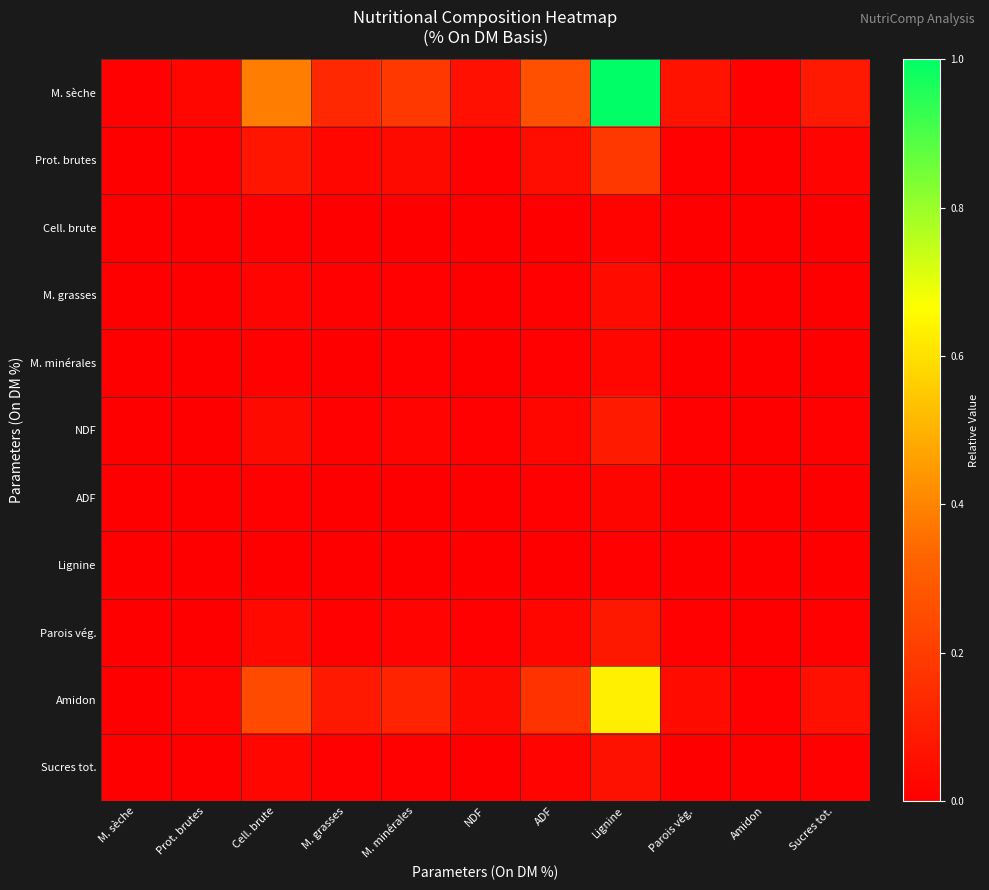

Reading left to right, transcribe all the data shown in this chart.

M. sèche: M. sèche=0.0	Prot. brutes=0.0	Cell. brute=0.4	M. grasses=0.1	M. minérales=0.2	NDF=0.1	ADF=0.3	Lignine=1.0	Parois vég.=0.1	Amidon=0.0	Sucres tot.=0.1
Prot. brutes: M. sèche=0.0	Prot. brutes=0.0	Cell. brute=0.1	M. grasses=0.0	M. minérales=0.0	NDF=0.0	ADF=0.0	Lignine=0.2	Parois vég.=0.0	Amidon=0.0	Sucres tot.=0.0
Cell. brute: M. sèche=0.0	Prot. brutes=0.0	Cell. brute=0.0	M. grasses=0.0	M. minérales=0.0	NDF=0.0	ADF=0.0	Lignine=0.0	Parois vég.=0.0	Amidon=0.0	Sucres tot.=0.0
M. grasses: M. sèche=0.0	Prot. brutes=0.0	Cell. brute=0.0	M. grasses=0.0	M. minérales=0.0	NDF=0.0	ADF=0.0	Lignine=0.0	Parois vég.=0.0	Amidon=0.0	Sucres tot.=0.0
M. minérales: M. sèche=0.0	Prot. brutes=0.0	Cell. brute=0.0	M. grasses=0.0	M. minérales=0.0	NDF=0.0	ADF=0.0	Lignine=0.0	Parois vég.=0.0	Amidon=0.0	Sucres tot.=0.0
NDF: M. sèche=0.0	Prot. brutes=0.0	Cell. brute=0.0	M. grasses=0.0	M. minérales=0.0	NDF=0.0	ADF=0.0	Lignine=0.1	Parois vég.=0.0	Amidon=0.0	Sucres tot.=0.0
ADF: M. sèche=0.0	Prot. brutes=0.0	Cell. brute=0.0	M. grasses=0.0	M. minérales=0.0	NDF=0.0	ADF=0.0	Lignine=0.0	Parois vég.=0.0	Amidon=0.0	Sucres tot.=0.0
Lignine: M. sèche=0.0	Prot. brutes=0.0	Cell. brute=0.0	M. grasses=0.0	M. minérales=0.0	NDF=0.0	ADF=0.0	Lignine=0.0	Parois vég.=0.0	Amidon=0.0	Sucres tot.=0.0
Parois vég.: M. sèche=0.0	Prot. brutes=0.0	Cell. brute=0.0	M. grasses=0.0	M. minérales=0.0	NDF=0.0	ADF=0.0	Lignine=0.1	Parois vég.=0.0	Amidon=0.0	Sucres tot.=0.0
Amidon: M. sèche=0.0	Prot. brutes=0.0	Cell. brute=0.2	M. grasses=0.1	M. minérales=0.1	NDF=0.0	ADF=0.2	Lignine=0.6	Parois vég.=0.0	Amidon=0.0	Sucres tot.=0.1
Sucres tot.: M. sèche=0.0	Prot. brutes=0.0	Cell. brute=0.0	M. grasses=0.0	M. minérales=0.0	NDF=0.0	ADF=0.0	Lignine=0.1	Parois vég.=0.0	Amidon=0.0	Sucres tot.=0.0